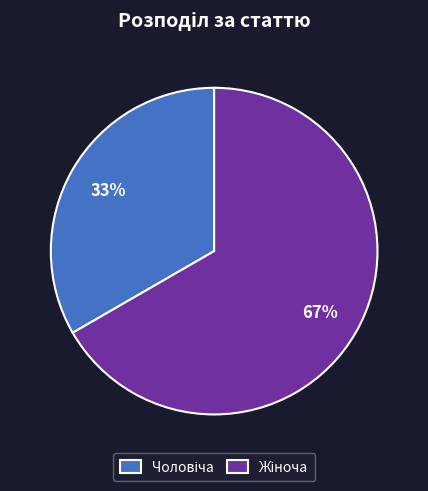

Is there any slice that represents more than half of the pie?

Yes